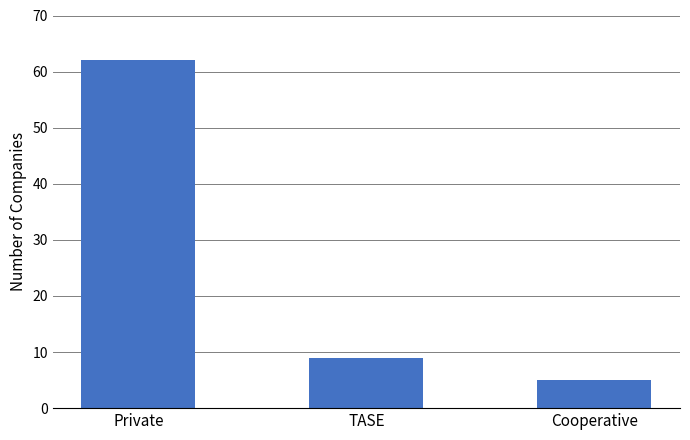

What is the change in value from TASE to Cooperative?

-4